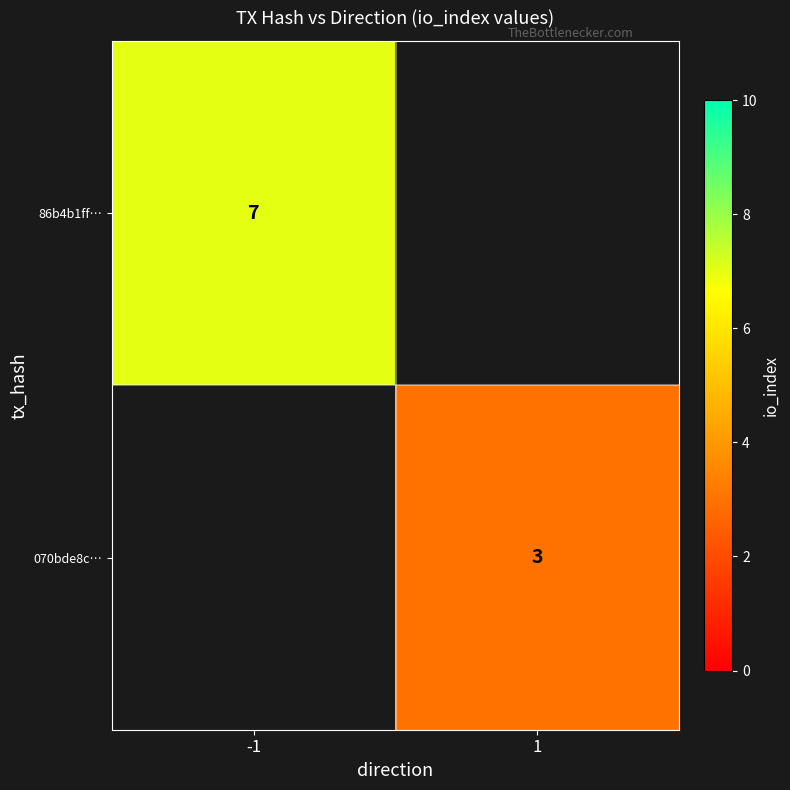

Is the value of 070bde8c… at 1 greater than the value of 86b4b1ff… at -1?

No